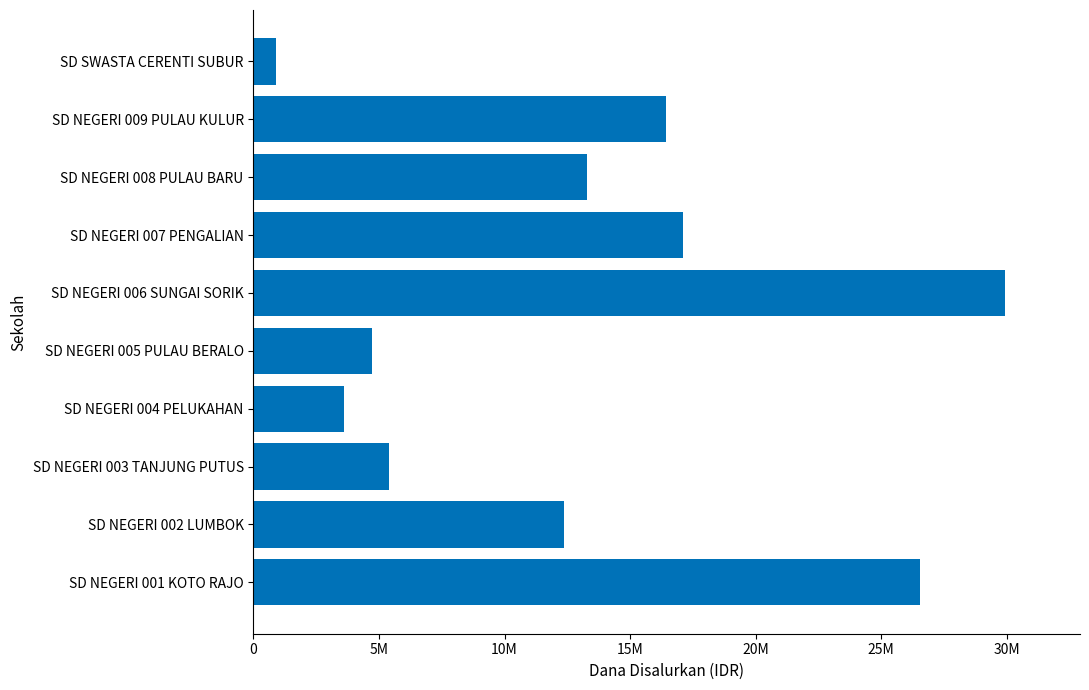

What is the sum of all values?

130275000